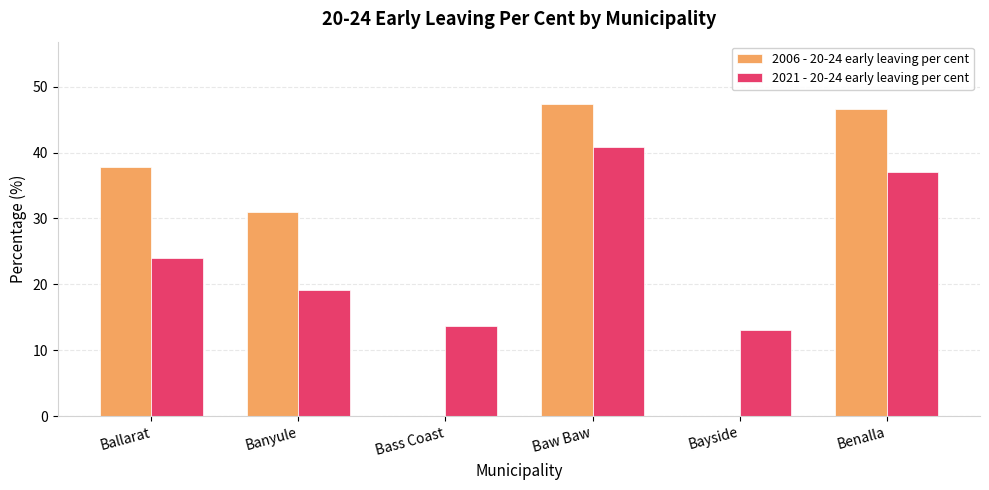

True or false: 2006 - 20-24 early leaving per cent has a value of 21.8 at Bayside.

False